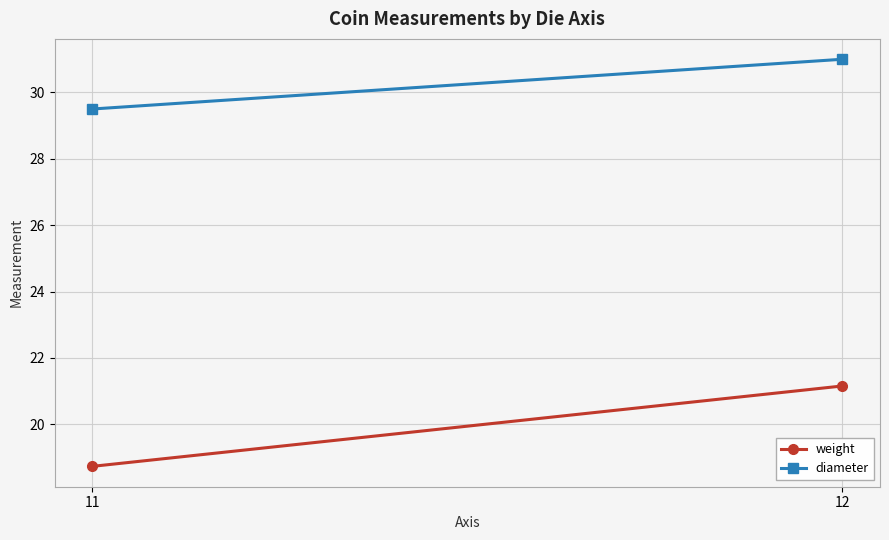

At which label does weight first exceed 21?

12